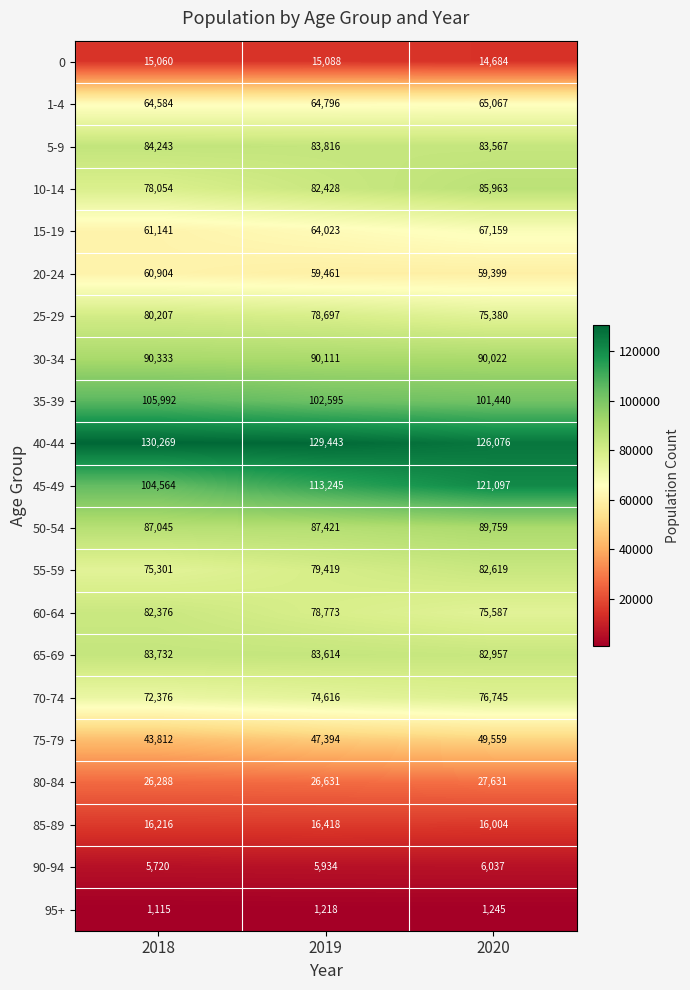

What is the highest value of the 20-24 series?

60904